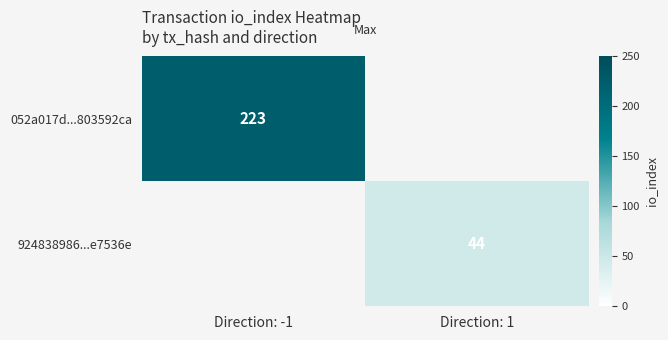

Is it true that 052a017d...803592ca equals 223 at Direction: -1?

True